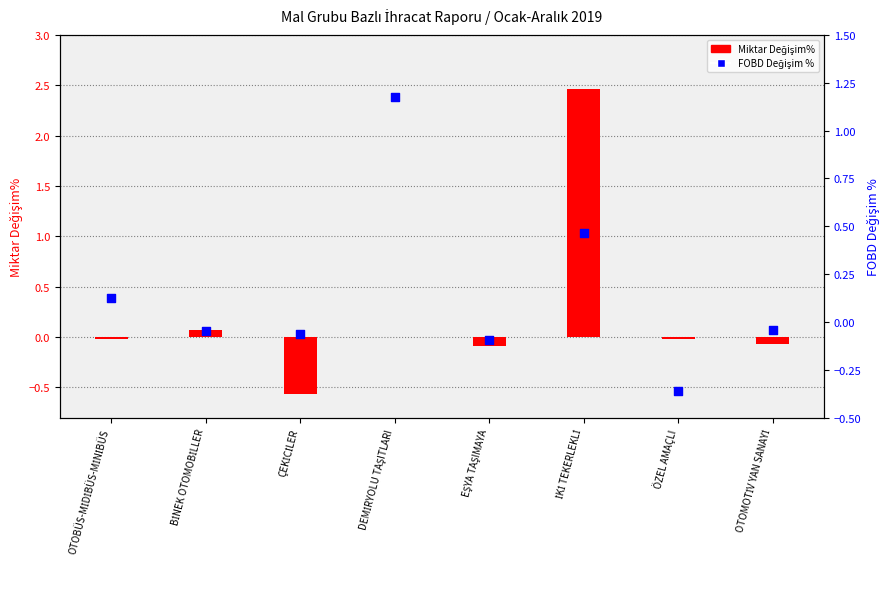

What is the total value across all series at ÖZEL AMAÇLI?

-0.4